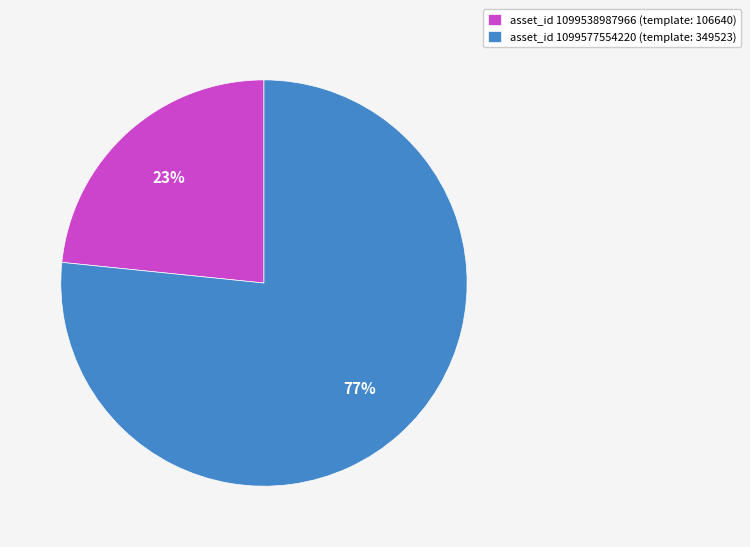

To the nearest percent, what is the average slice percentage?

50%